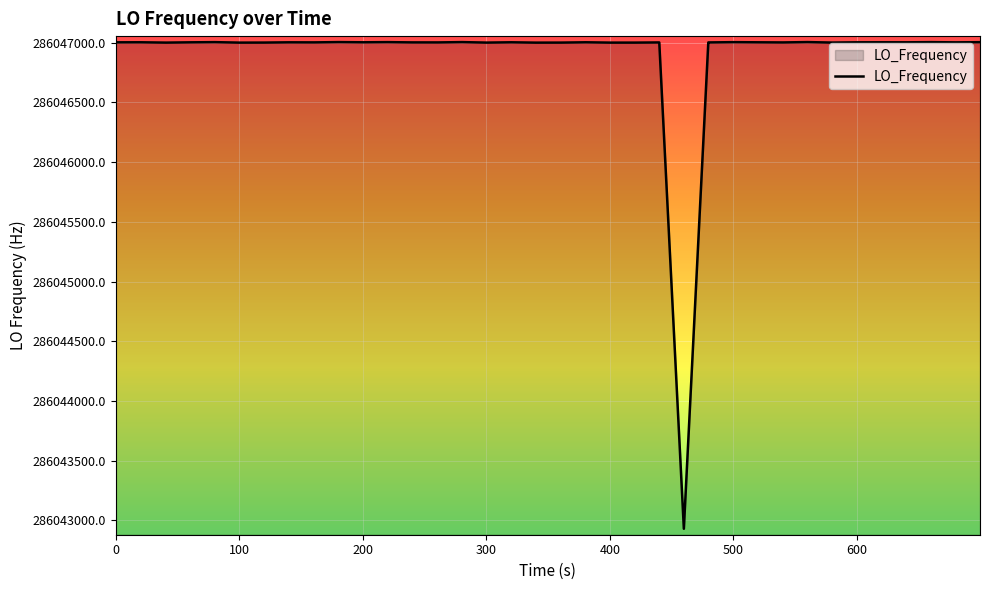

What is the maximum value shown in the chart?

286047004.4